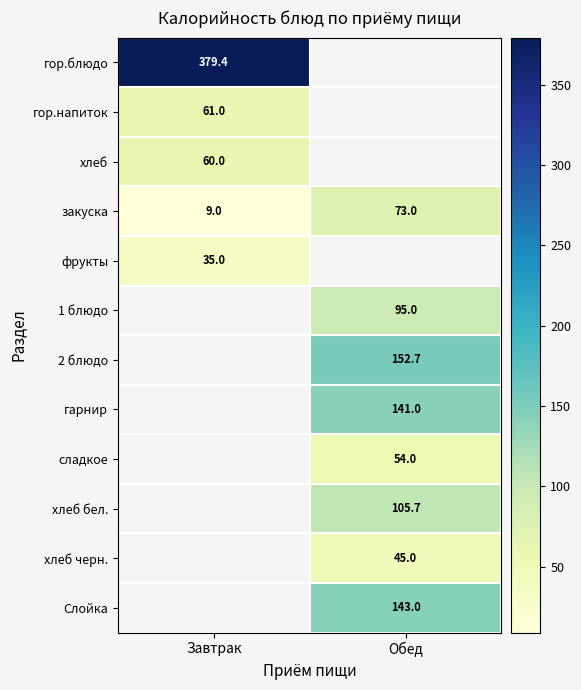

Between Завтрак and Обед, which is larger?

Обед